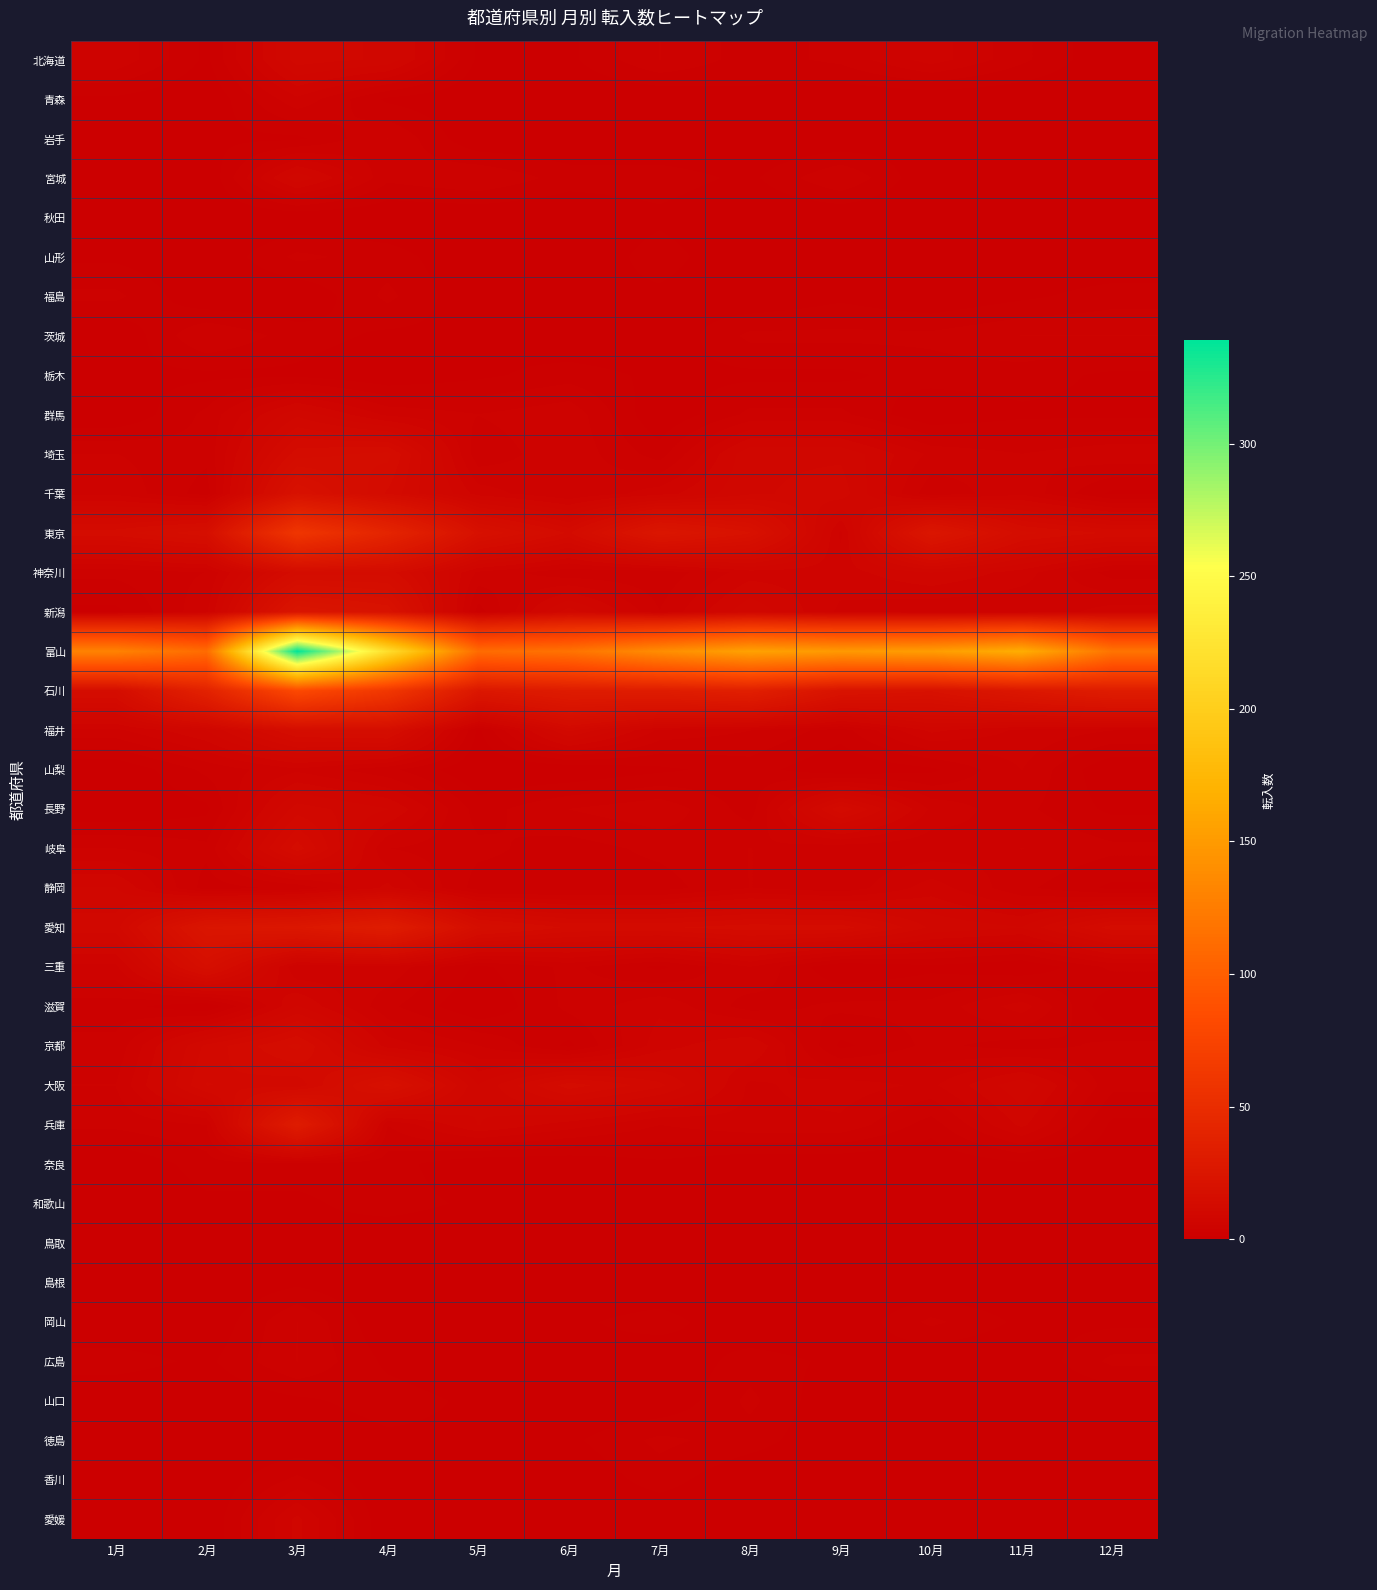

What is the spread (max minus min) of values at 4月?

218